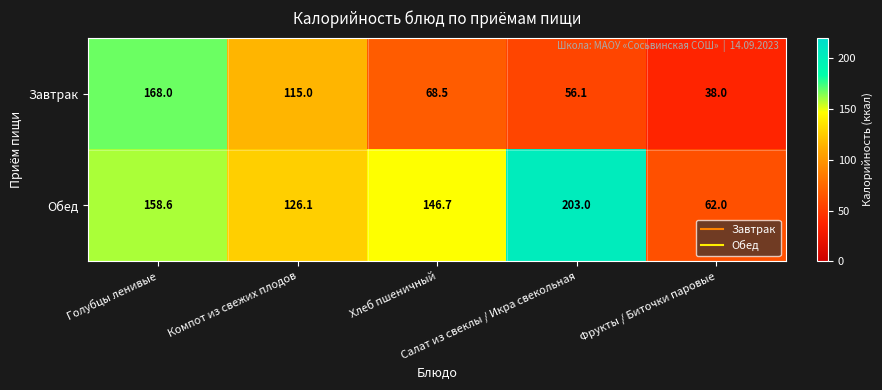

What is the average value of the Завтрак series?

89.1